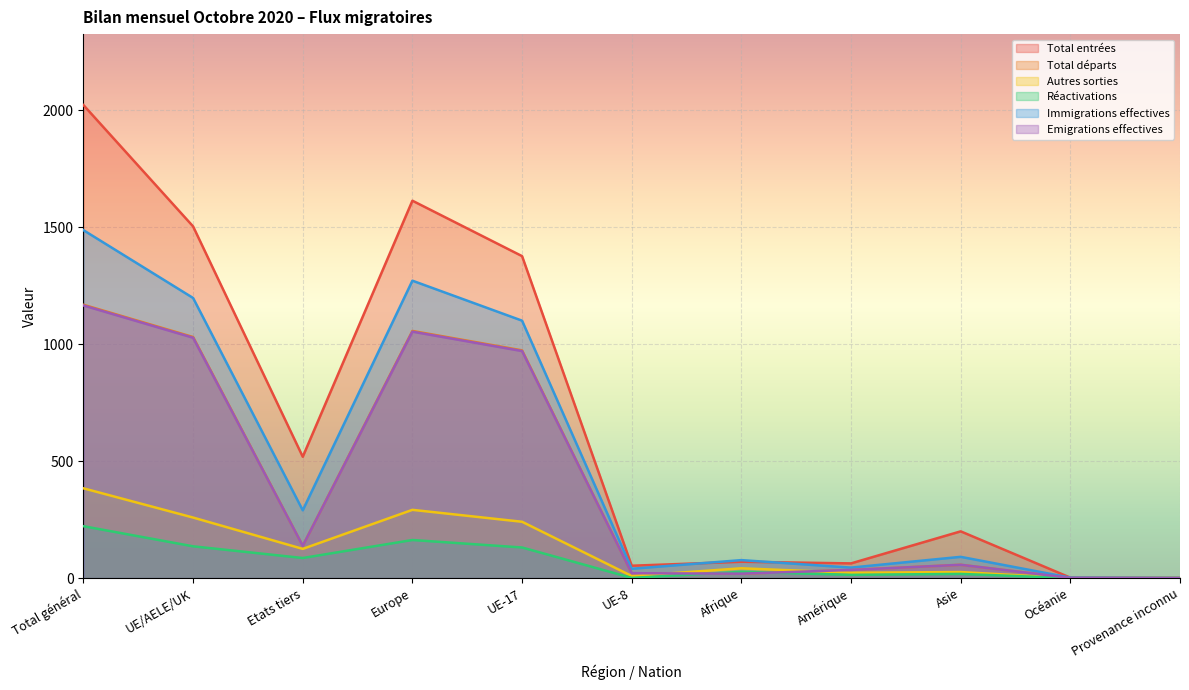

List the series in order of their peak value, highest first.

Total entrées, Immigrations effectives, Total départs, Emigrations effectives, Autres sorties, Réactivations